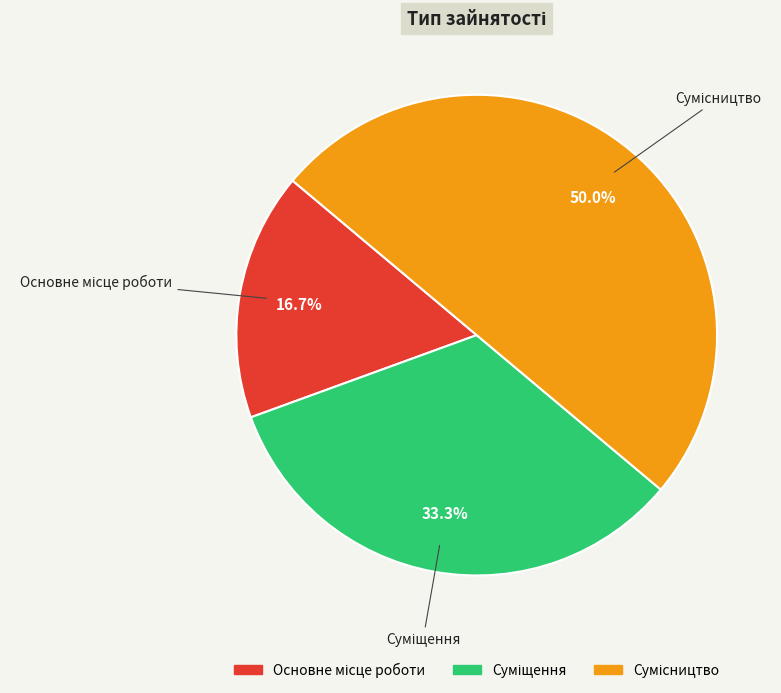

To the nearest percent, what is the difference between the Суміщення and Сумісництво slice percentages?

17%